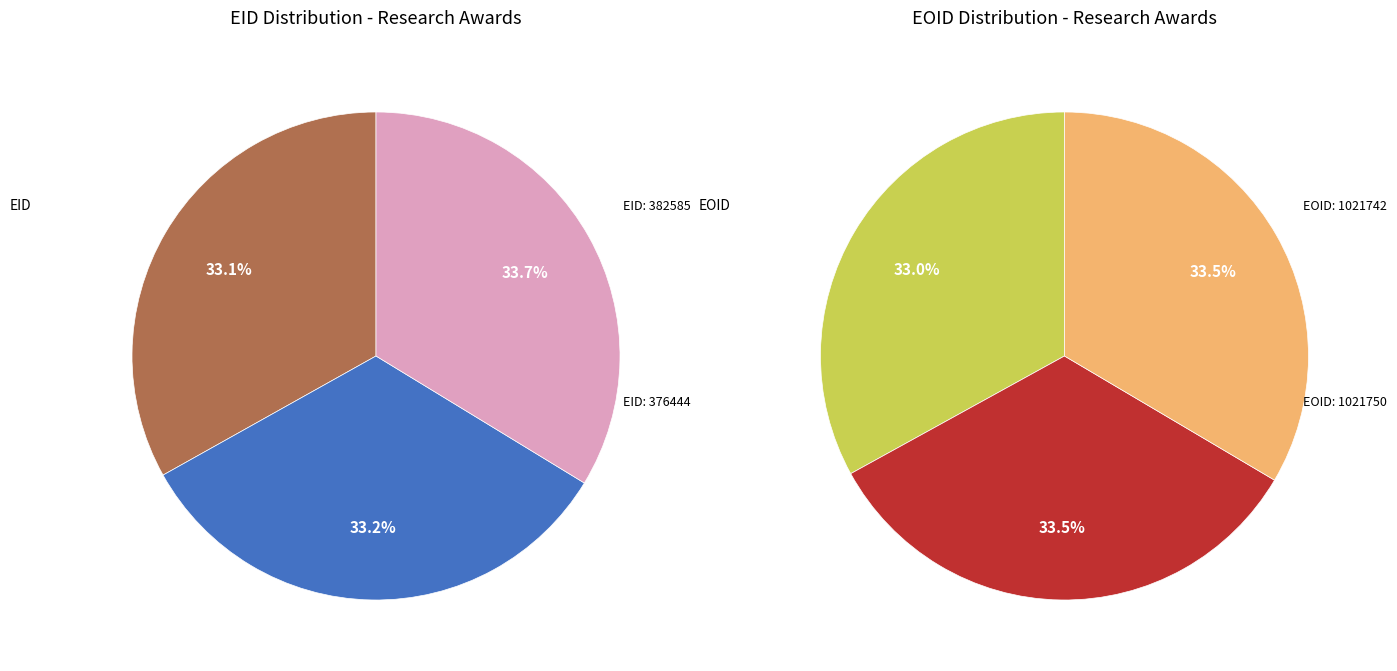

Is it true that 375821 is 19% of the pie?

False